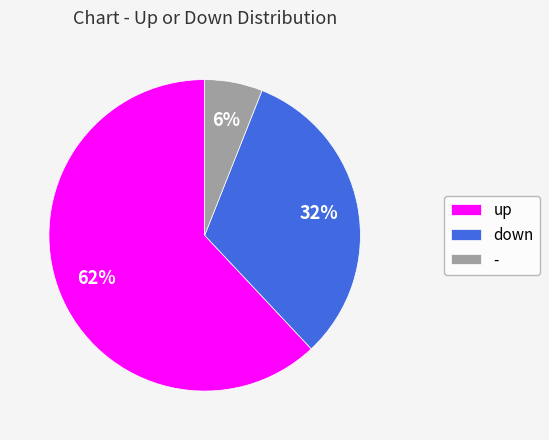

Which category has the biggest portion of the pie?

up